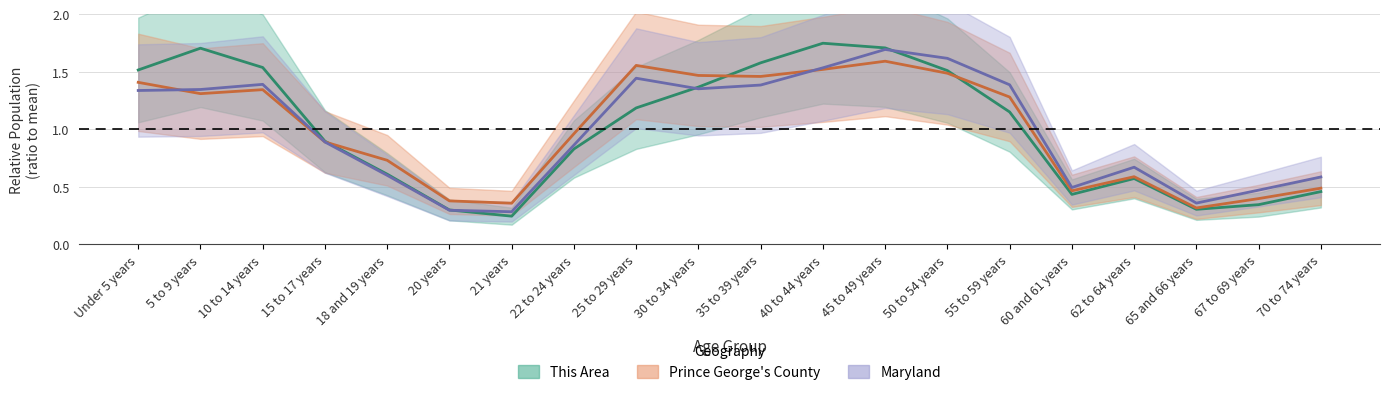

Which series has the largest total across all categories?

This Area